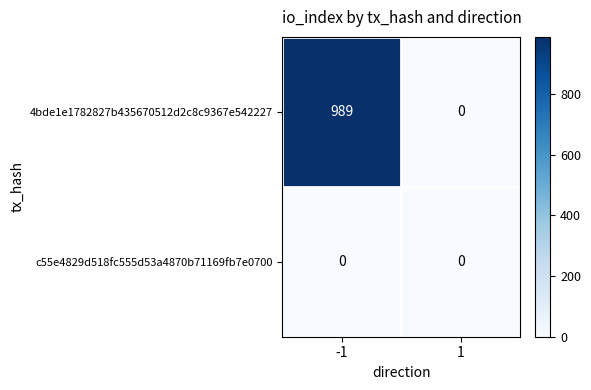

At which category is the sum across all series the highest?

-1